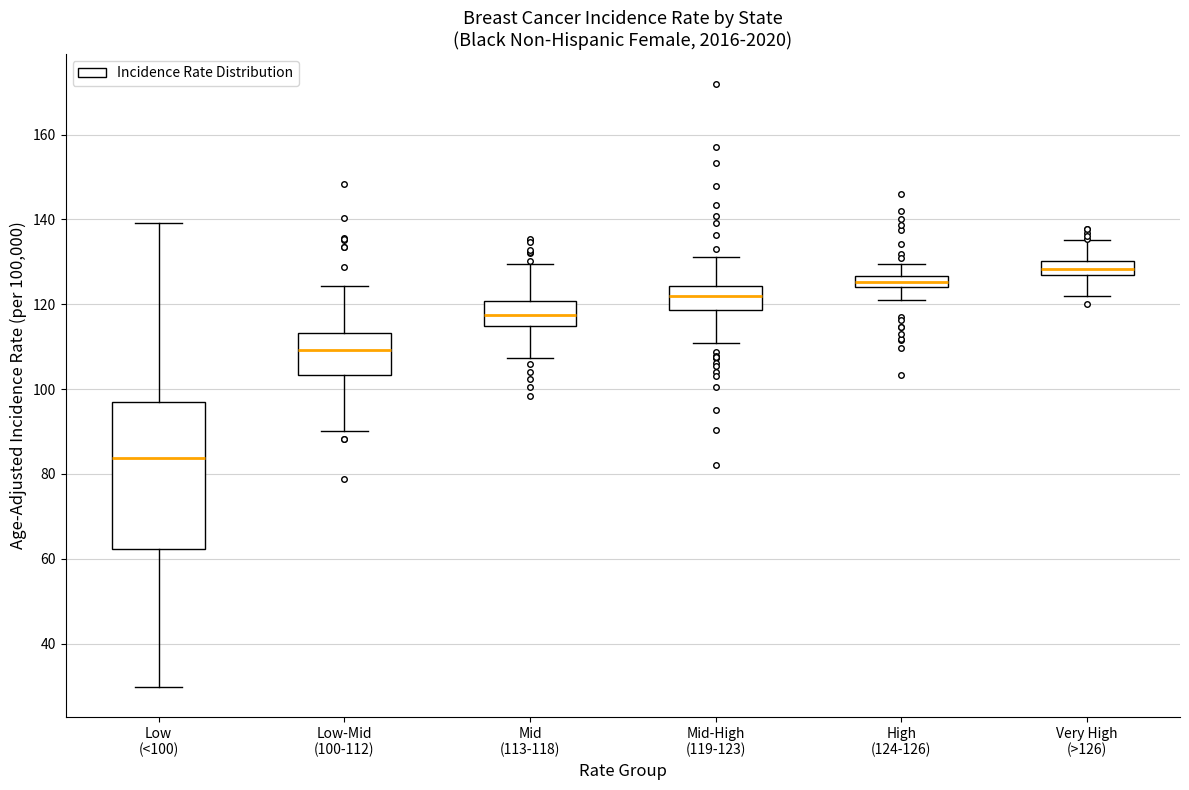

Comparing the boxes themselves (not the whiskers), which one is the tallest?

Low (<100)